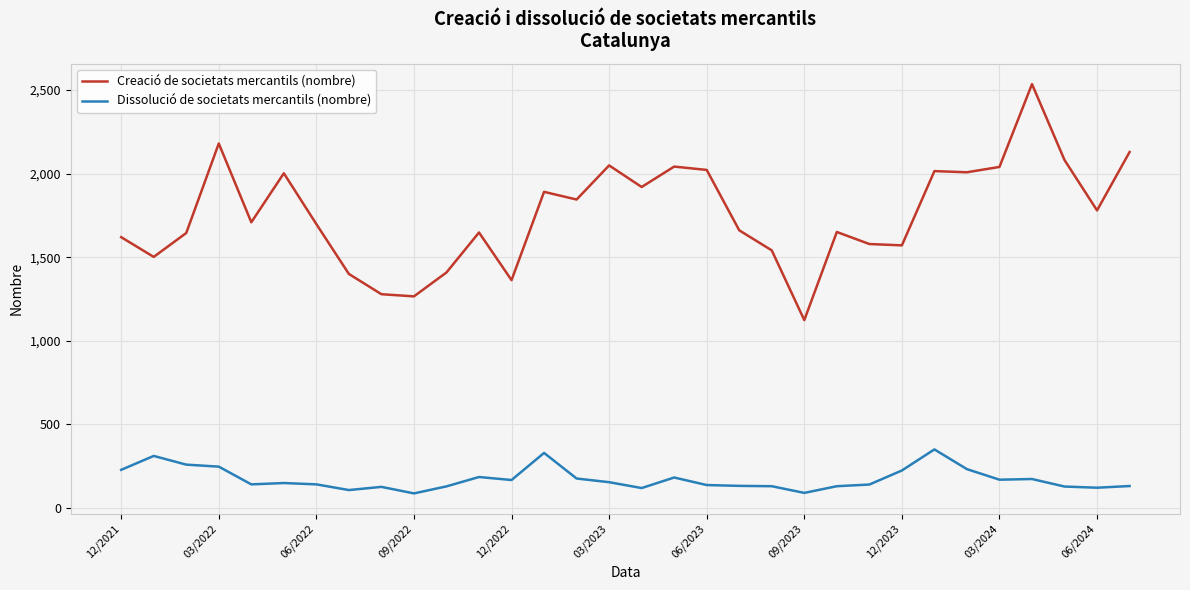

What is the difference between the maximum and minimum values in the Creació de societats mercantils (nombre) series?

1411